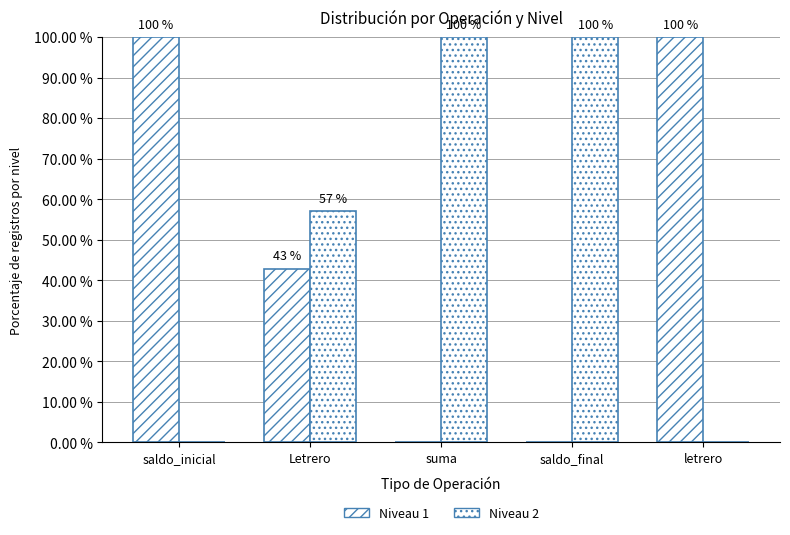

Between saldo_inicial and suma, which is larger?

saldo_inicial